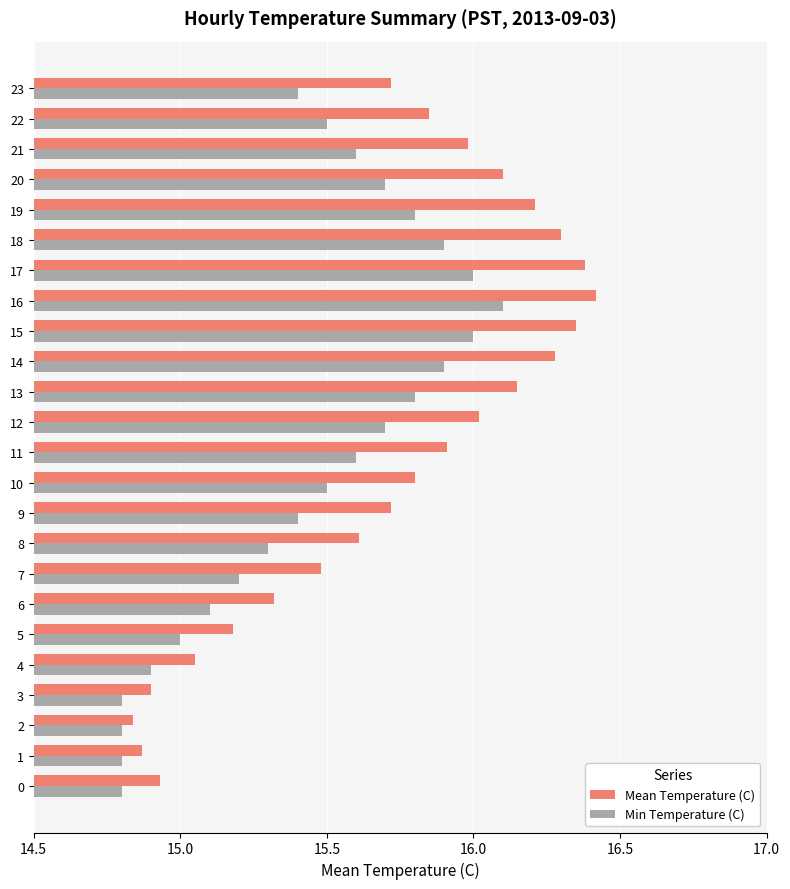

Which category has the highest value in the Min Temperature (C) series?

16